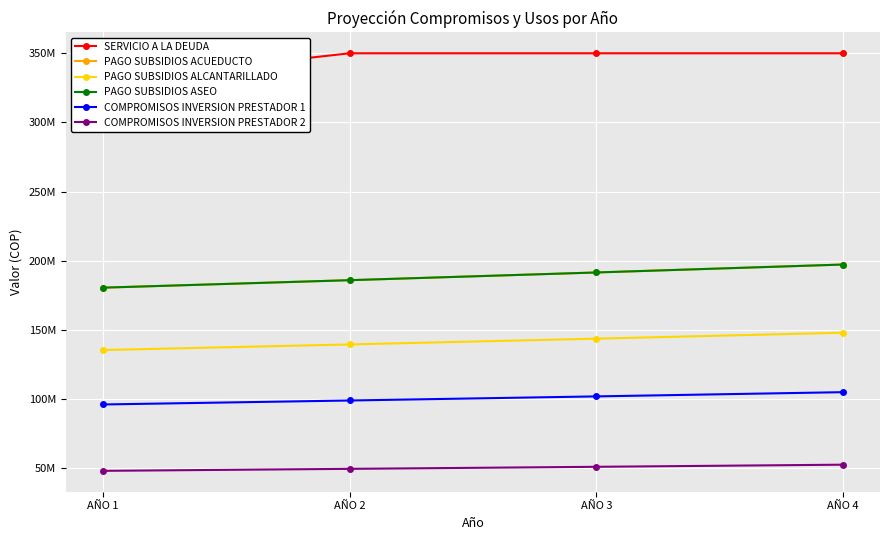

What is the sum of all PAGO SUBSIDIOS ACUEDUCTO values?

755056181.4